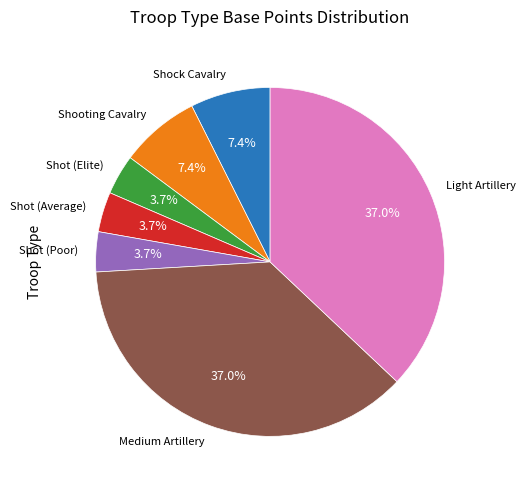

To the nearest percent, what percentage of the pie is Shock Cavalry?

7%